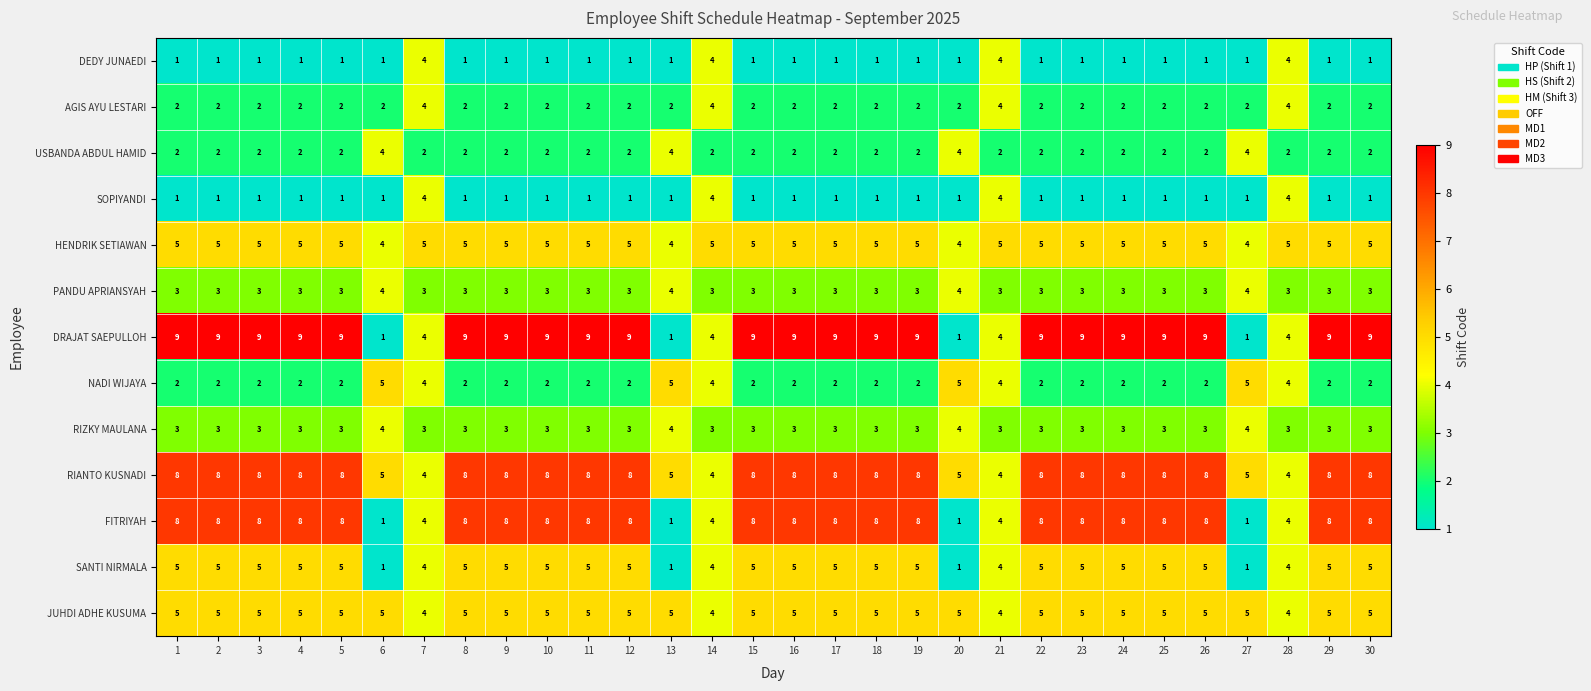

How many categories are shown in the chart?

30